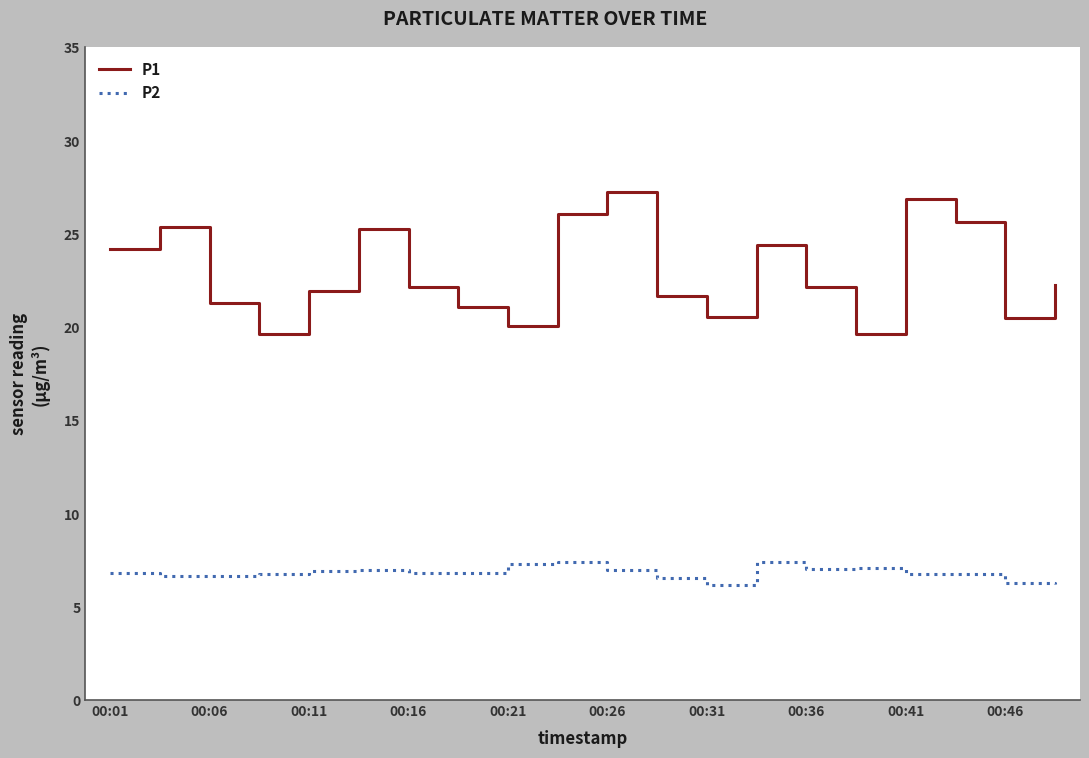

Which series has the largest total across all categories?

P1